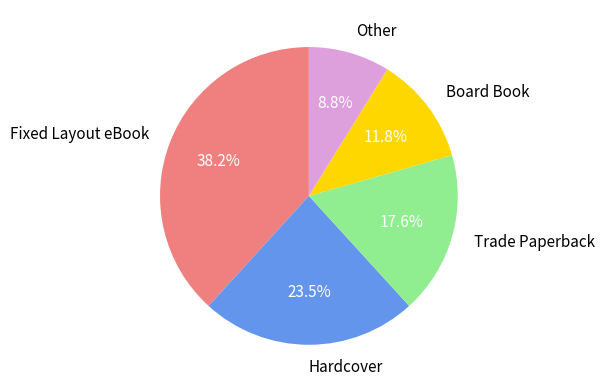

To the nearest percent, what percentage of the pie is Fixed Layout eBook?

38%